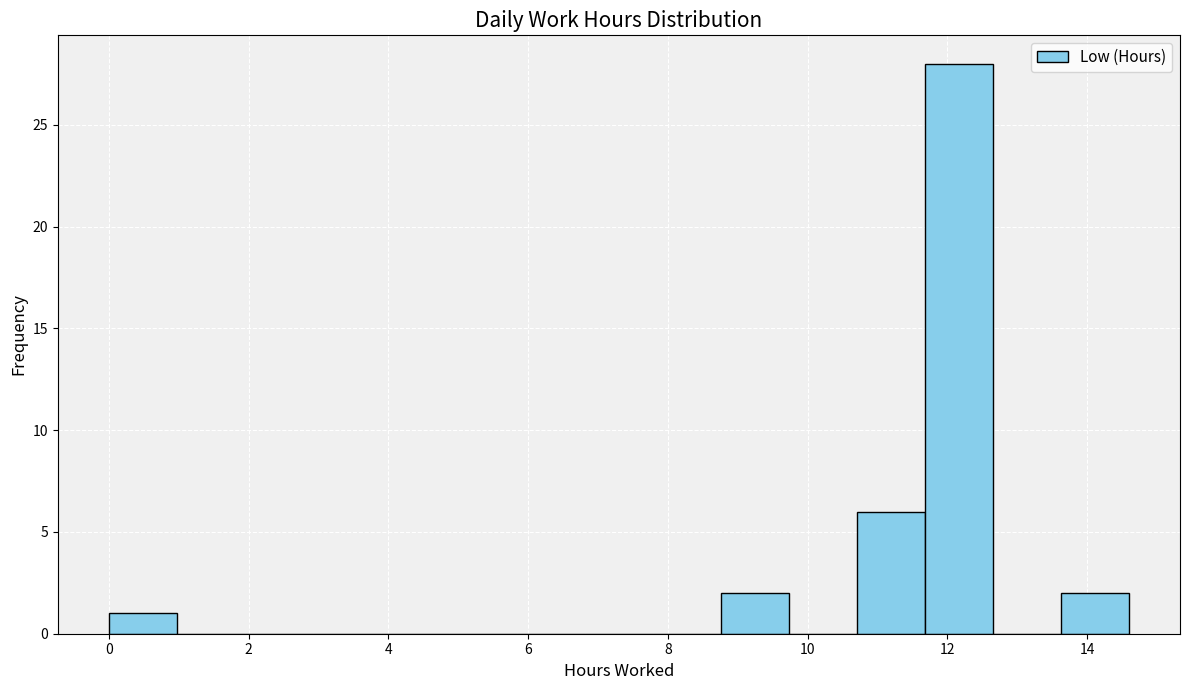

Reading left to right, list every bar in this chart as the range it spans on the x-axis followed by its height. Neither the bar edges nor the heights are printed on the chart, so give them approximately, as read against the axes.

0.0 to 1.0: 1
1.0 to 2.0: 0
2.0 to 3.0: 0
3.0 to 3.8: 0
3.8 to 4.8: 0
4.8 to 5.8: 0
5.8 to 6.8: 0
6.8 to 7.8: 0
7.8 to 8.8: 0
8.8 to 9.8: 2
9.8 to 10.8: 0
10.8 to 11.6: 6
11.6 to 12.6: 28
12.6 to 13.6: 0
13.6 to 14.6: 2